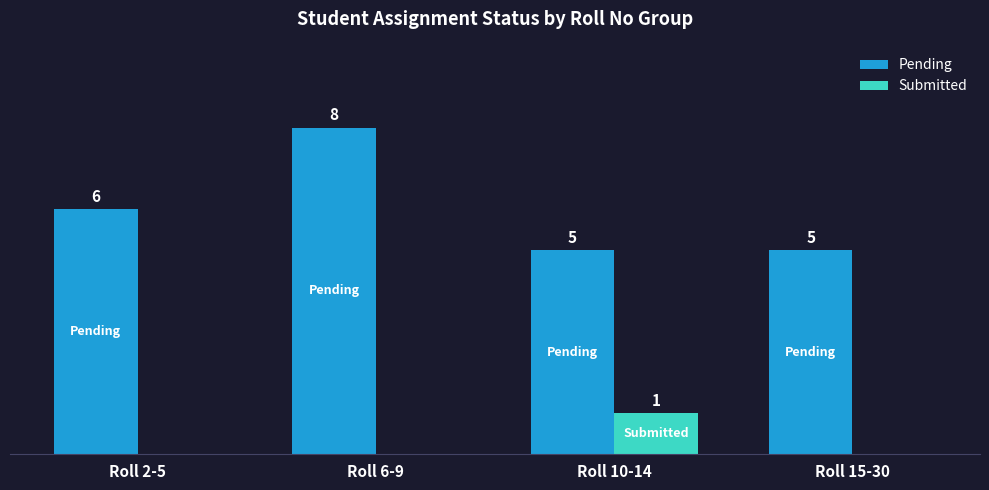

Which category has the highest value across all series?

Roll 6-9